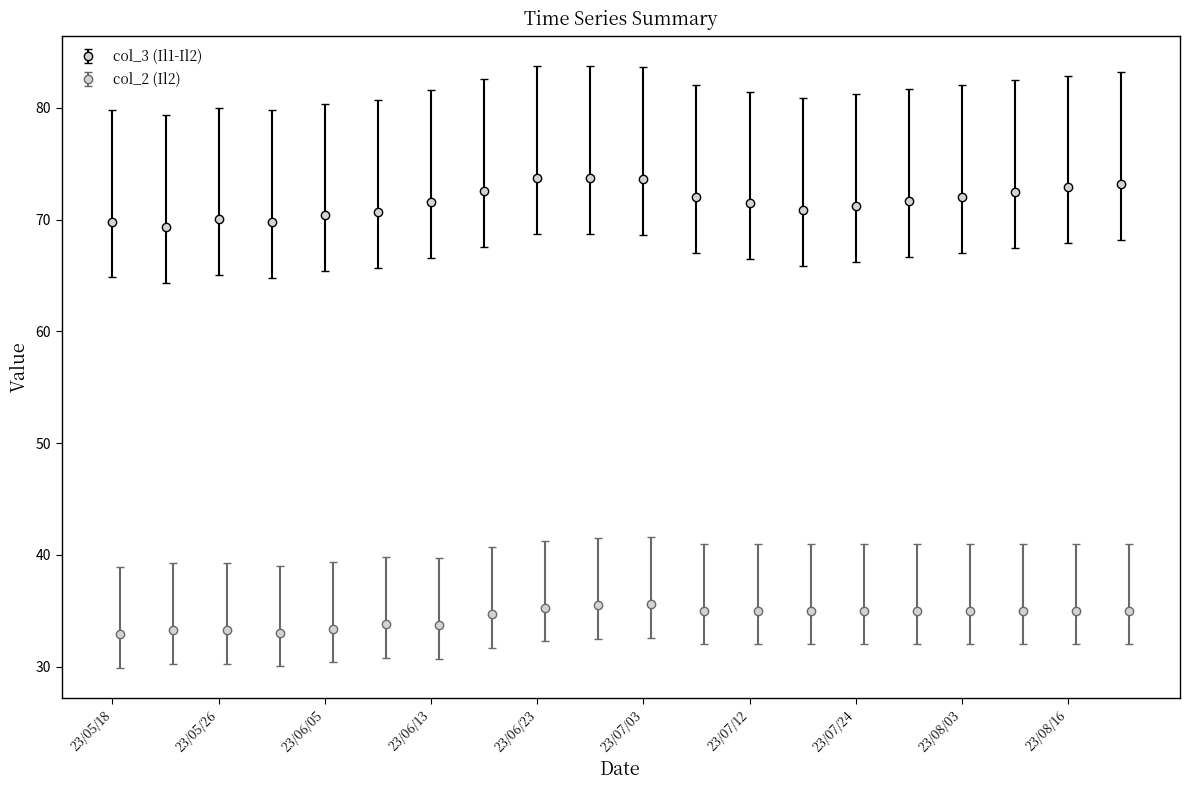

True or false: col_3 (Il1-Il2) has a value of 70.0 at 23/05/26.

True